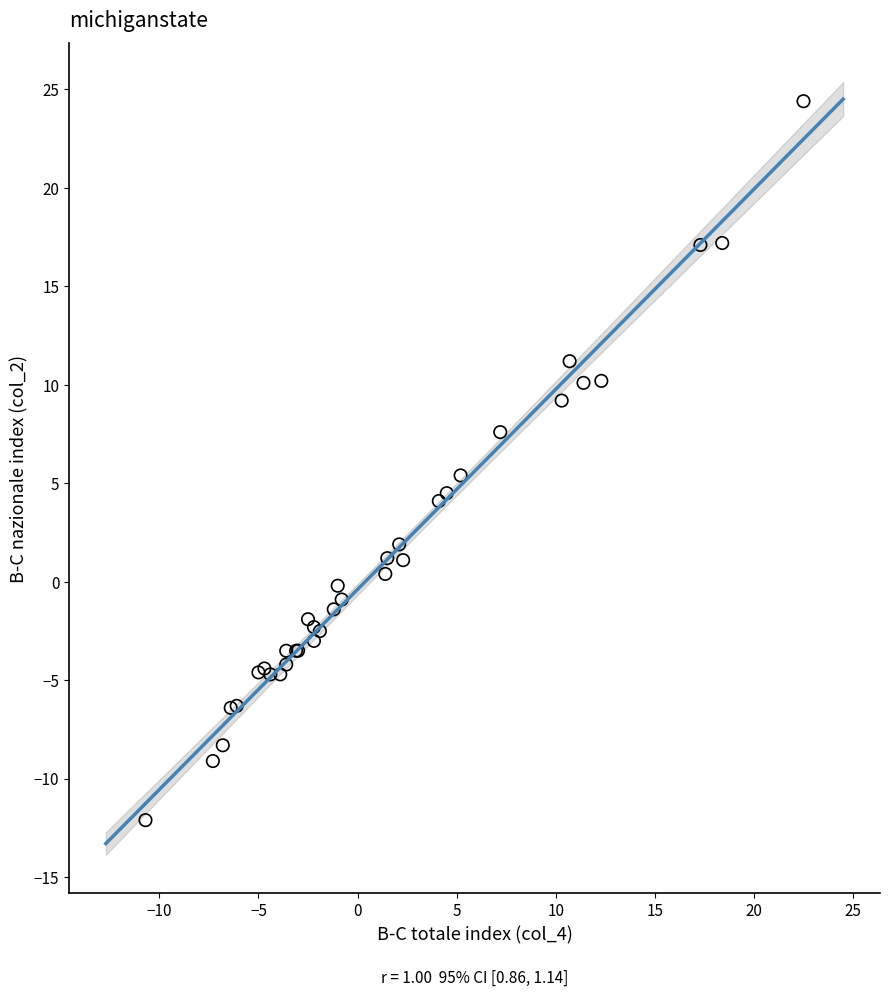

What Y value in the scatter plot is closest to 6?

5.4